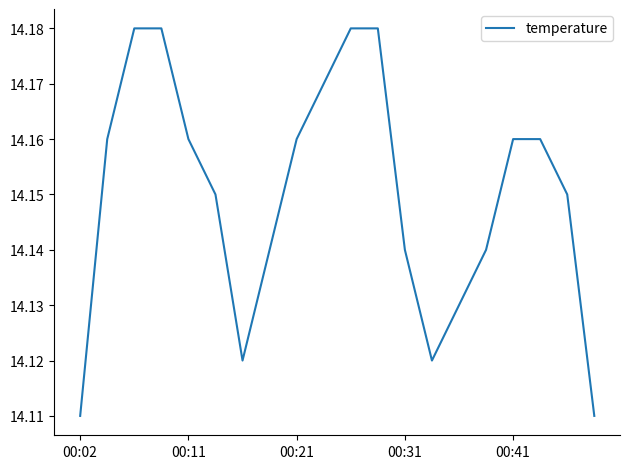

Reading left to right, extract all data points from this chart.

14.1	14.2	14.2	14.2	14.2	14.2	14.1	14.1	14.2	14.2	14.2	14.2	14.1	14.1	14.1	14.1	14.2	14.2	14.2	14.1